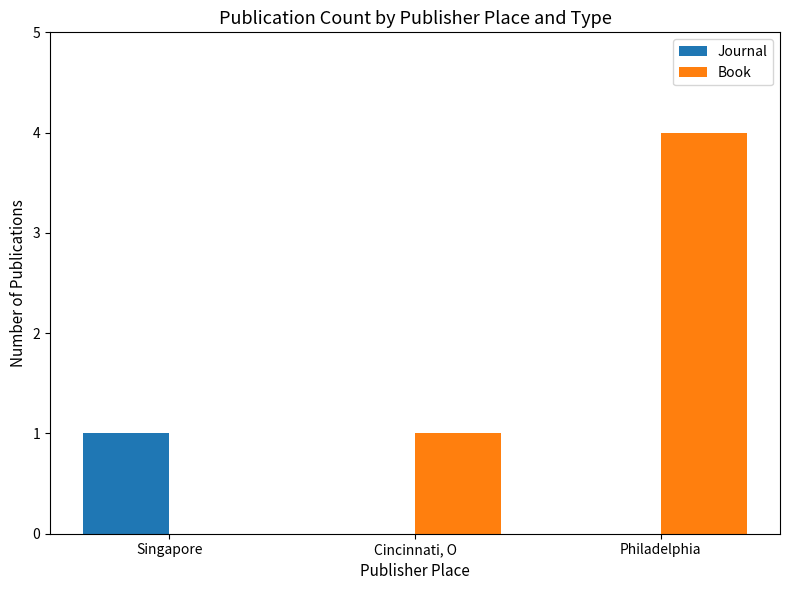

Which series has the largest total across all categories?

Book